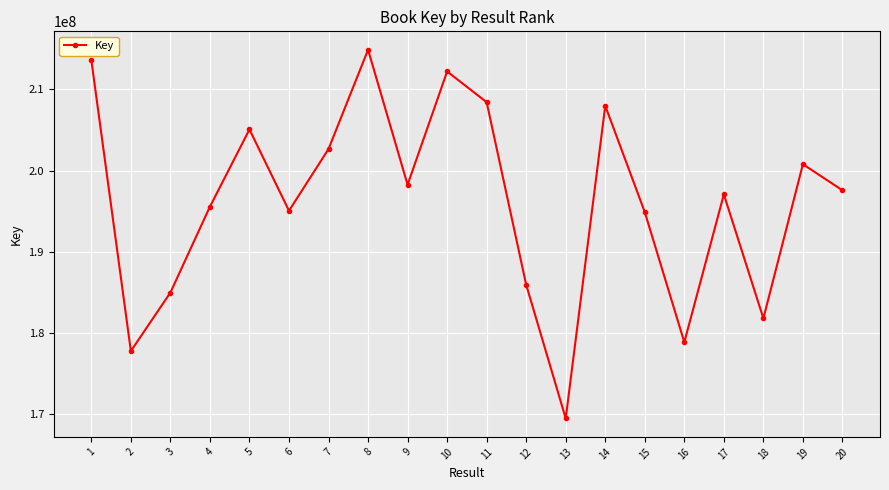

How many interior local valleys (lower than both neighbors) does the data have?

6